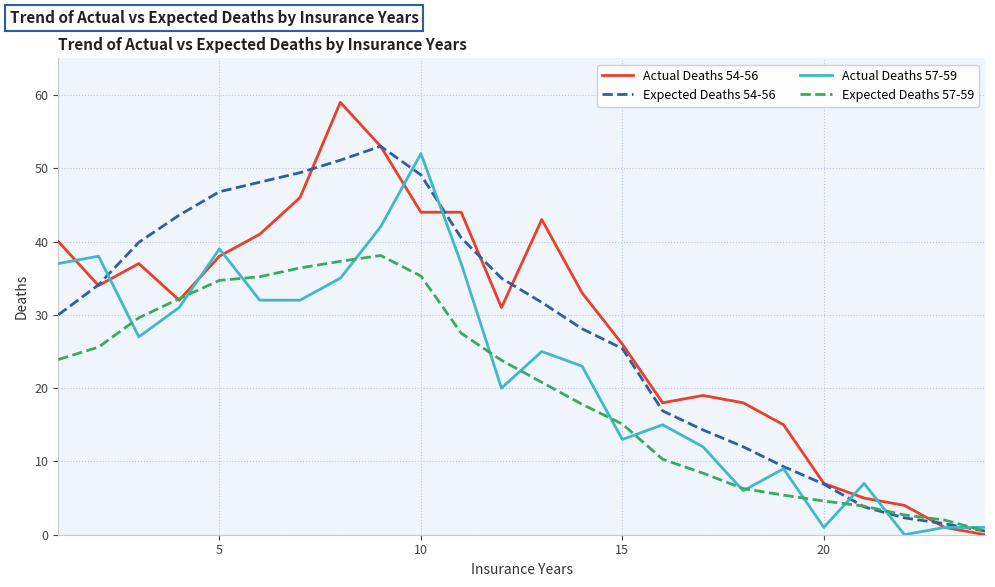

What is the maximum value for Actual Deaths 54-56?

59.0